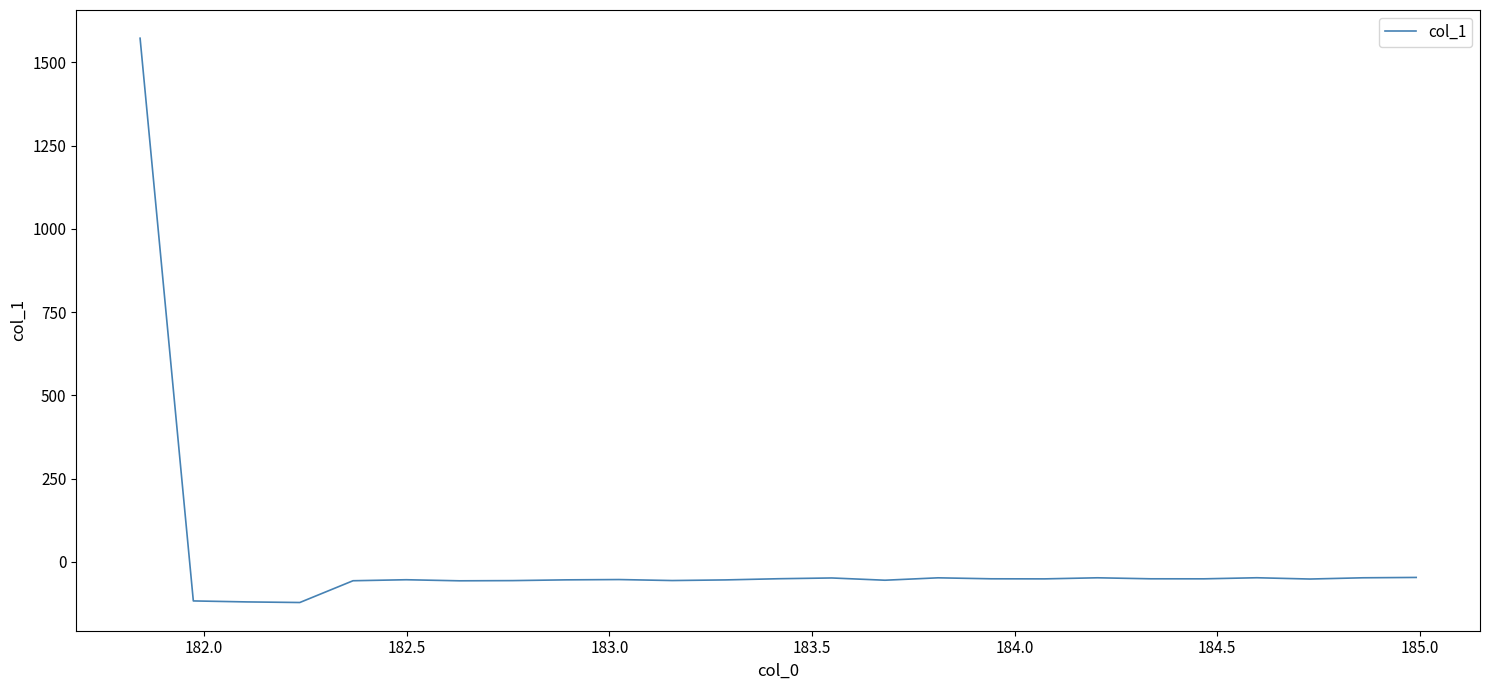

What is the smallest value displayed?

-122.3